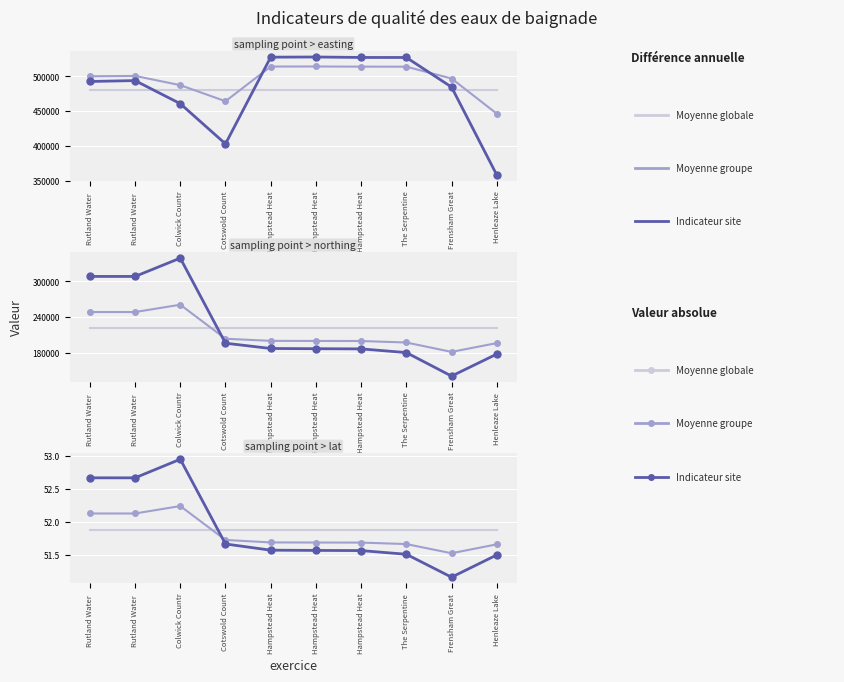

True or false: Moyenne globale has a value of 51.9 at Cotswold Count.

True